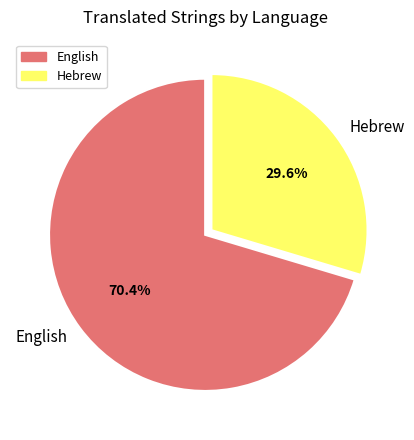

What is the ratio of the value at Hebrew to the value at English?

0.4